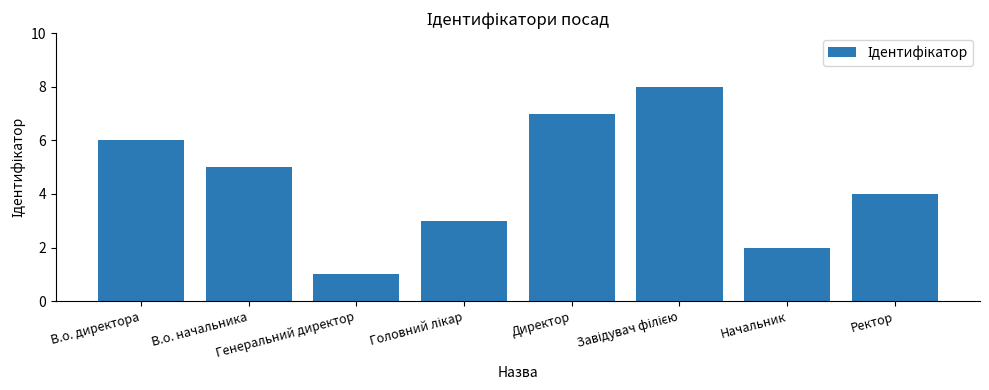

What is the sum of the values at В.о. начальника and Генеральний директор?

6